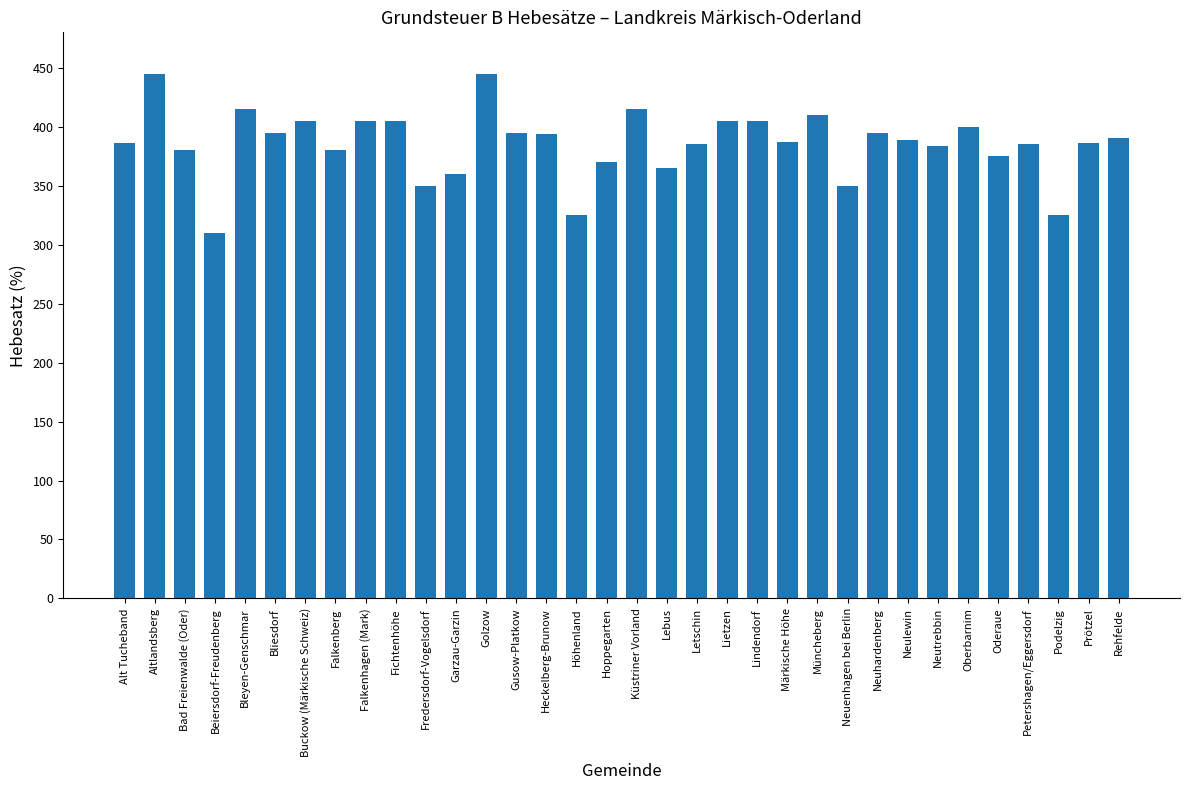

How many bars are there in total?

34